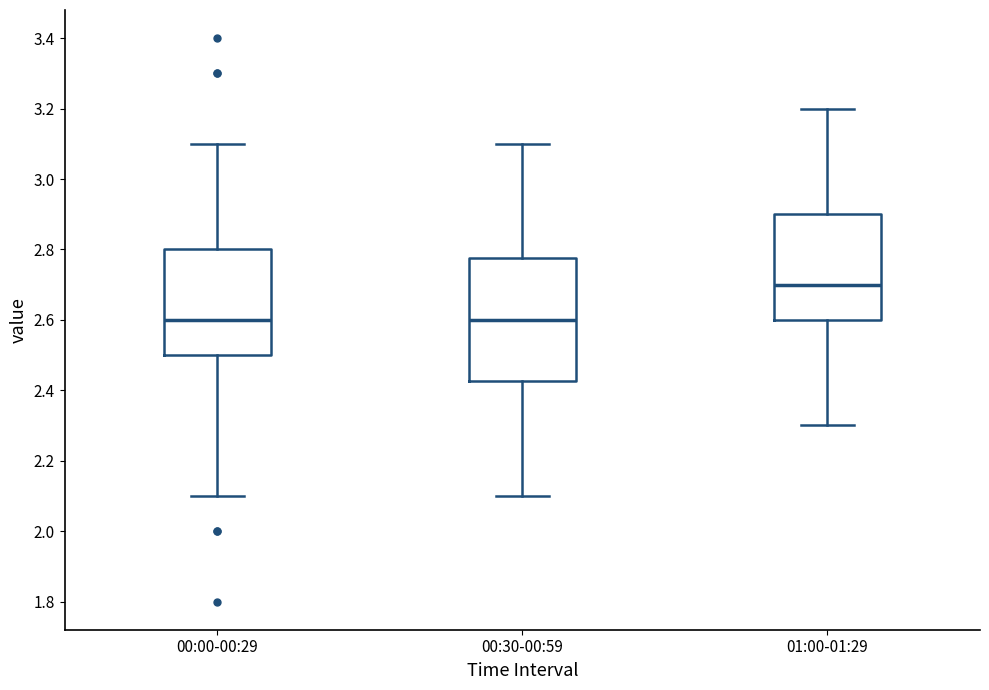

Which box has the highest median line?

01:00-01:29